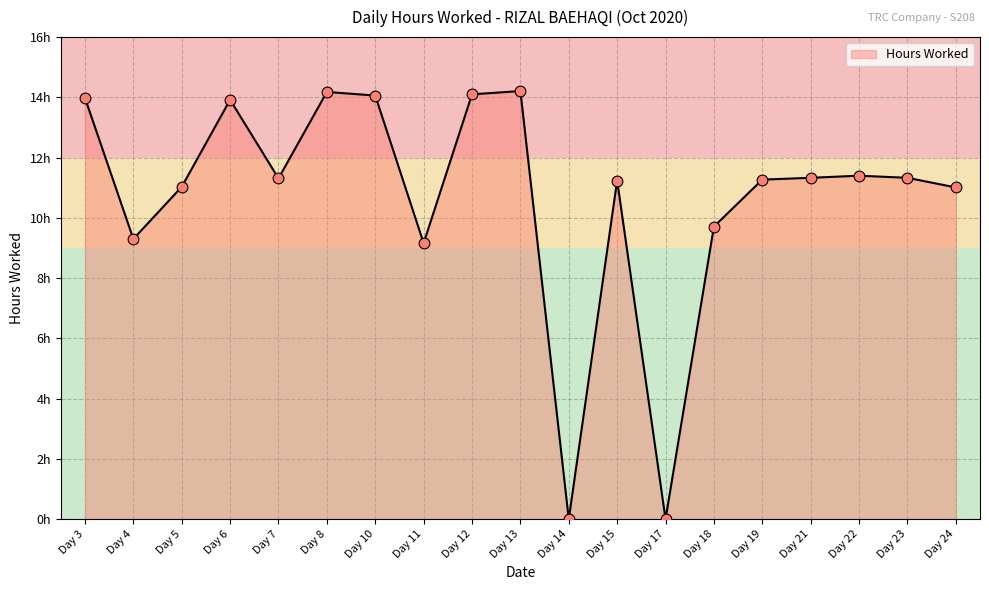

What is the change in value from Day 17 to Day 23?

+11.3